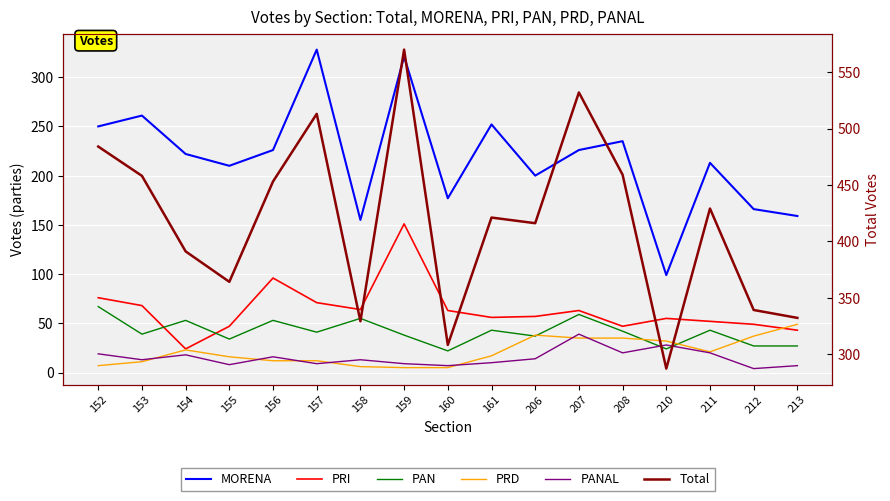

Reading left to right, list all the values displayed in this chart.

MORENA: 152=250	153=261	154=222	155=210	156=226	157=328	158=155	159=321	160=177	161=252	206=200	207=226	208=235	210=99	211=213	212=166	213=159
PRI: 152=76	153=68	154=24	155=47	156=96	157=71	158=64	159=151	160=63	161=56	206=57	207=63	208=47	210=55	211=52	212=49	213=43
PAN: 152=67	153=39	154=53	155=34	156=53	157=41	158=55	159=38	160=22	161=43	206=37	207=59	208=42	210=24	211=43	212=27	213=27
PRD: 152=7	153=11	154=23	155=16	156=12	157=12	158=6	159=5	160=5	161=17	206=38	207=35	208=35	210=32	211=21	212=37	213=49
PANAL: 152=19	153=13	154=18	155=8	156=16	157=9	158=13	159=9	160=7	161=10	206=14	207=39	208=20	210=28	211=20	212=4	213=7
Total: 152=484	153=458	154=391	155=364	156=453	157=513	158=329	159=570	160=308	161=421	206=416	207=532	208=459	210=287	211=429	212=339	213=332